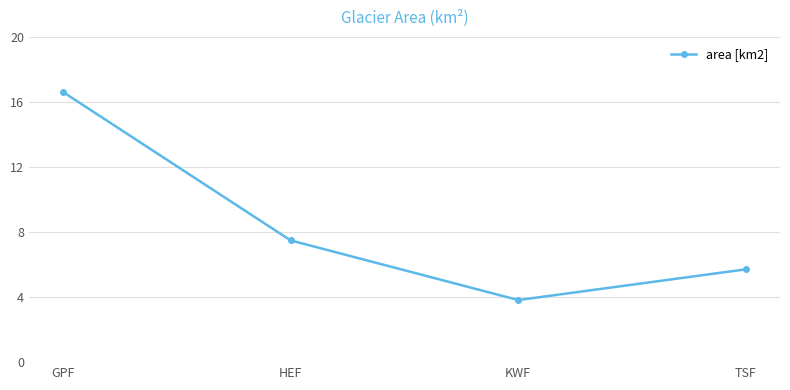

Reading right to left, extract all data points from this chart.

5.7	3.8	7.5	16.6